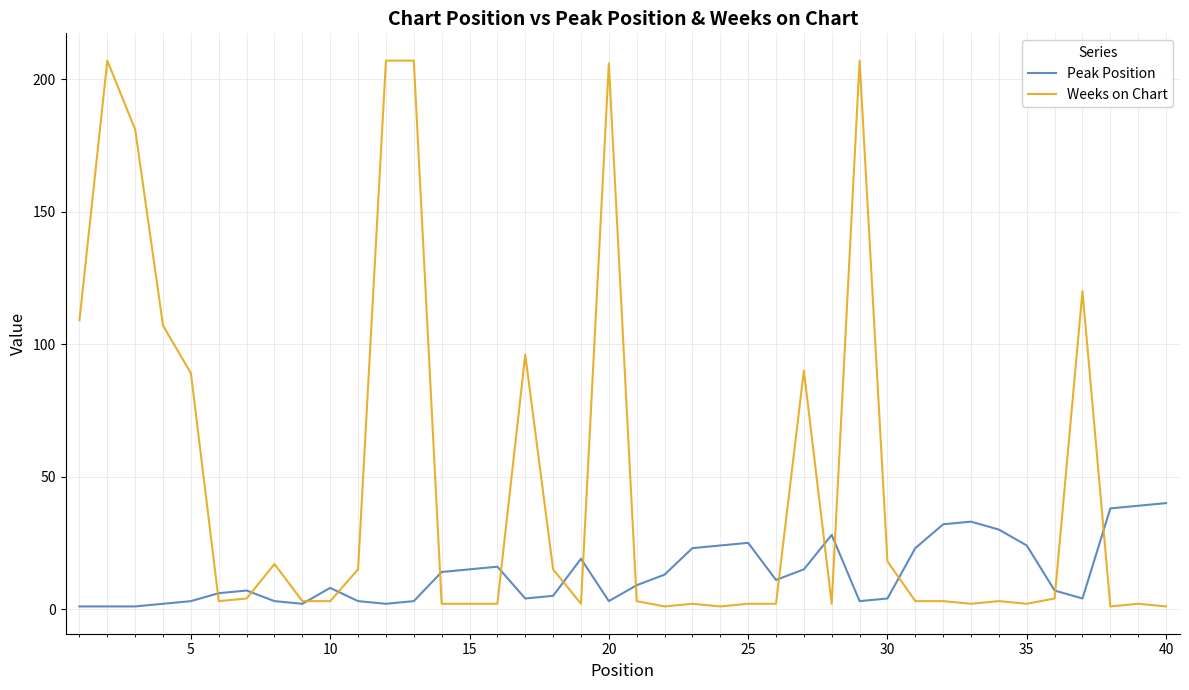

Count the number of data series in this chart.

2